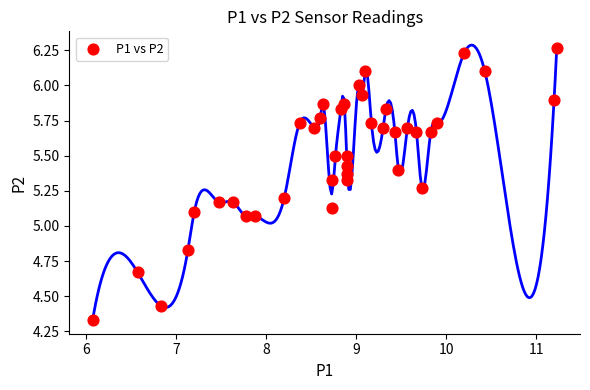

What is the range of Y values (max minus min)?

1.9